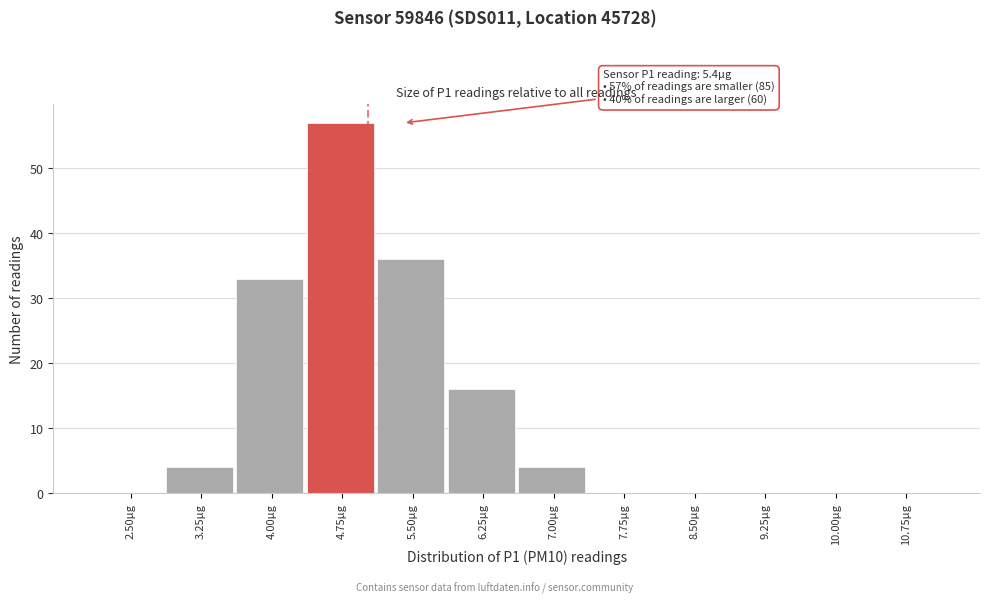

Reading left to right, what are all the values shown in this chart?

2.50µg=0	3.25µg=4	4.00µg=33	4.75µg=57	5.50µg=36	6.25µg=16	7.00µg=4	7.75µg=0	8.50µg=0	9.25µg=0	10.00µg=0	10.75µg=0